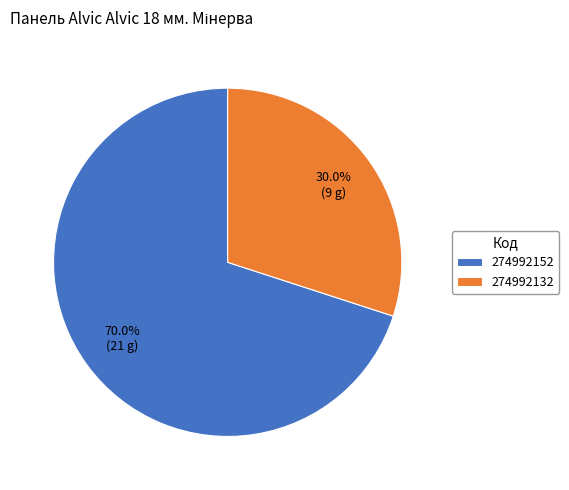

Rank the categories by value from lowest to highest.

274992132, 274992152